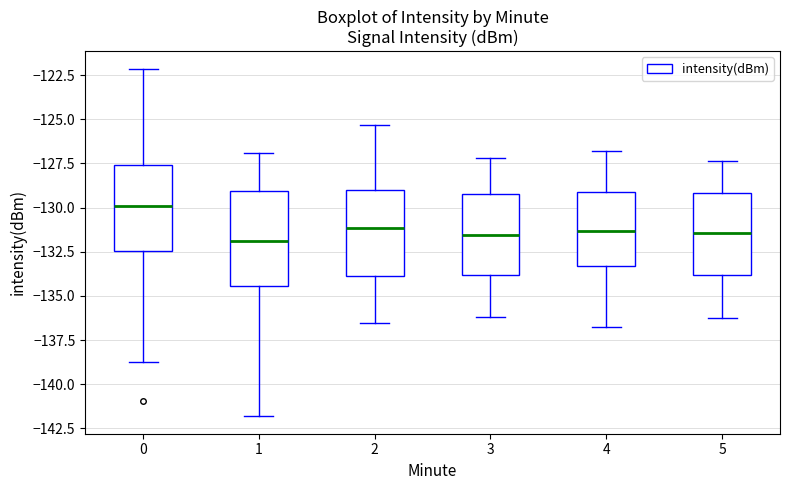

Where does the upper whisker of the box at x = 4 end on the y-axis? The values are not printed on the chart, so give them approximately, as read against the axis.

-127.0